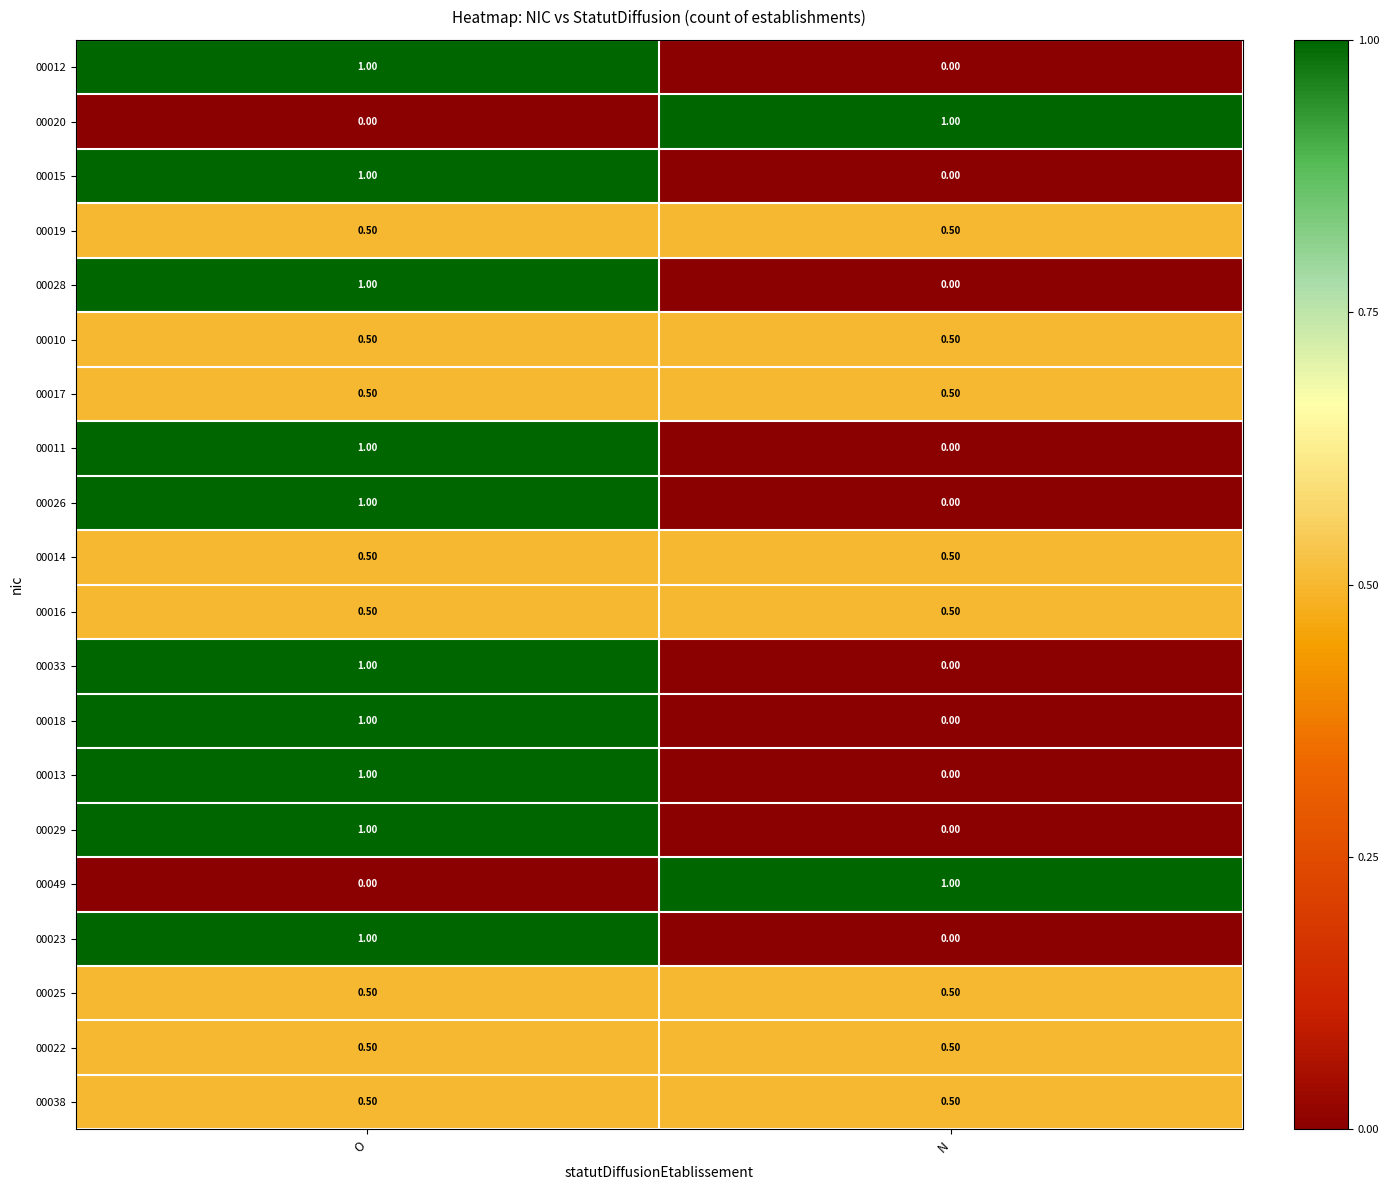

Where is 00011 nearest to the value 0?

N